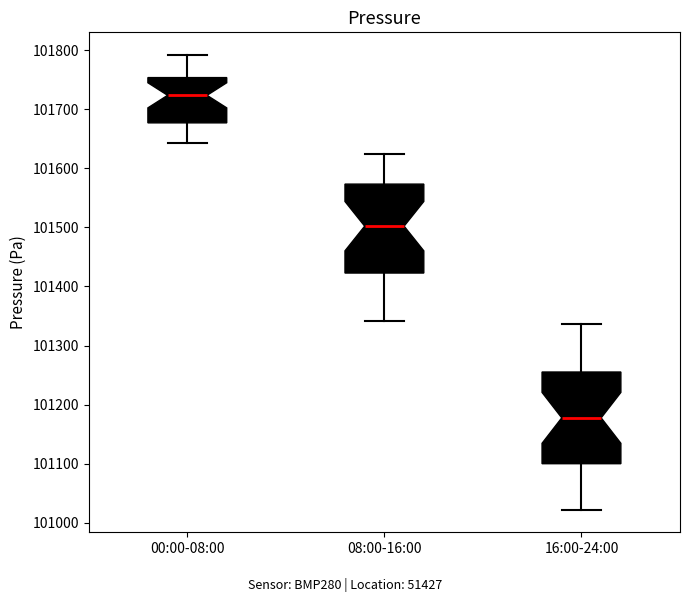

Where is the upper edge of the box for 00:00-08:00 on the y-axis? The values are not printed on the chart, so give them approximately, as read against the axis.

101750